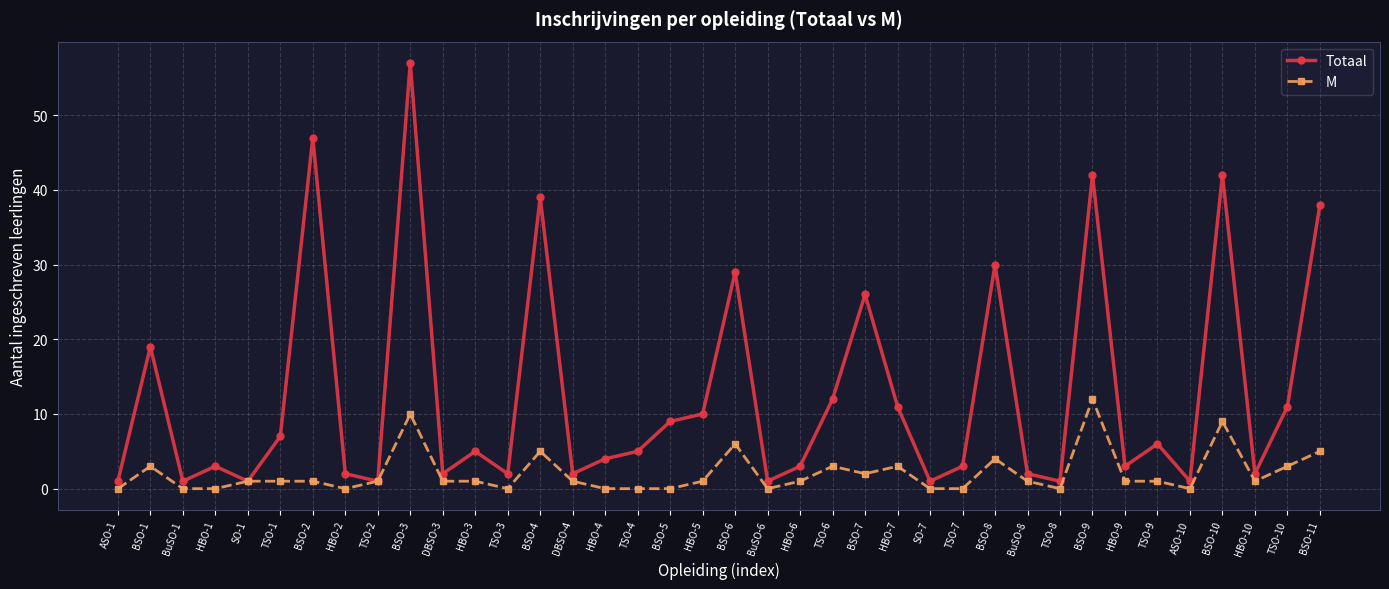

What is the difference between the highest and lowest values at TSO-6?

9